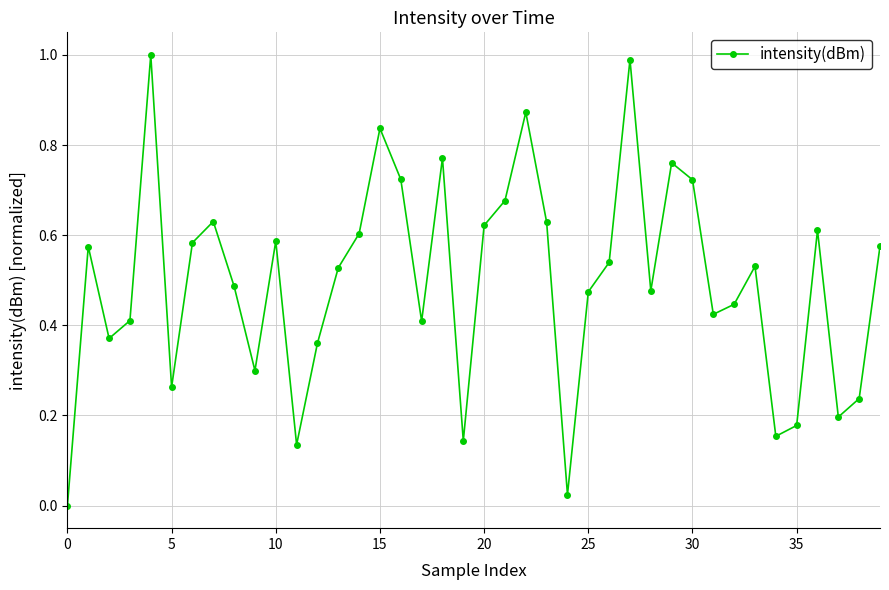

What is the difference between the maximum and minimum values?

1.0